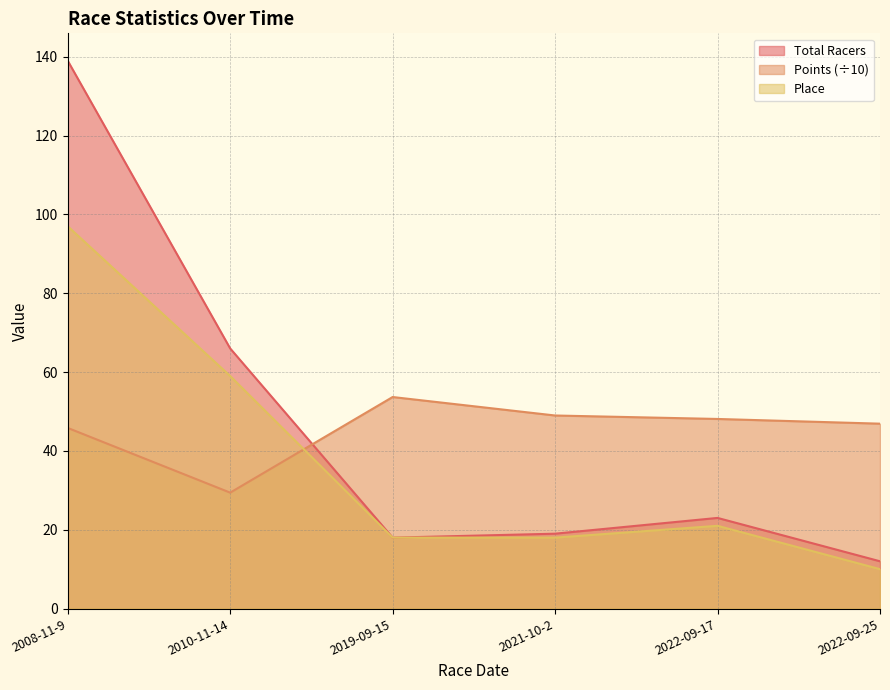

Where is Place nearest to the value 53?

2010-11-14